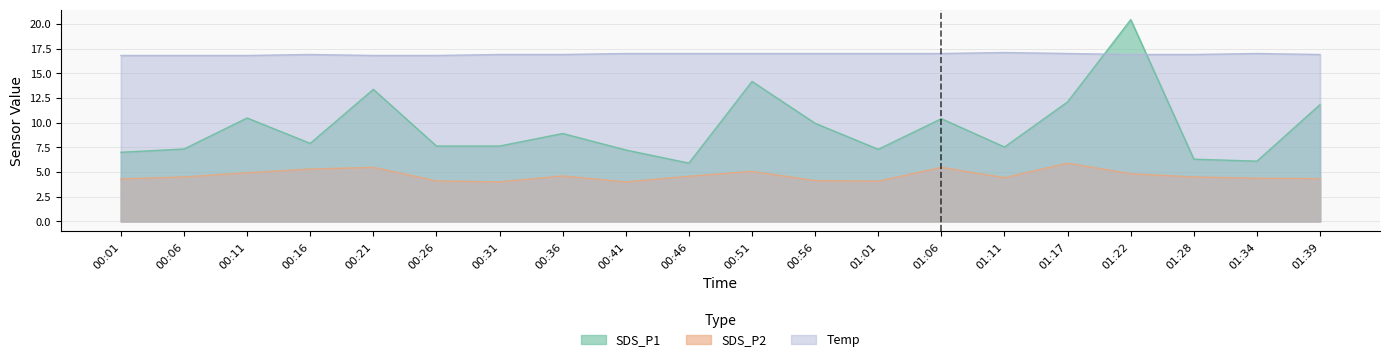

The value of SDS_P2 at 00:46 is 1.7. True or false?

False